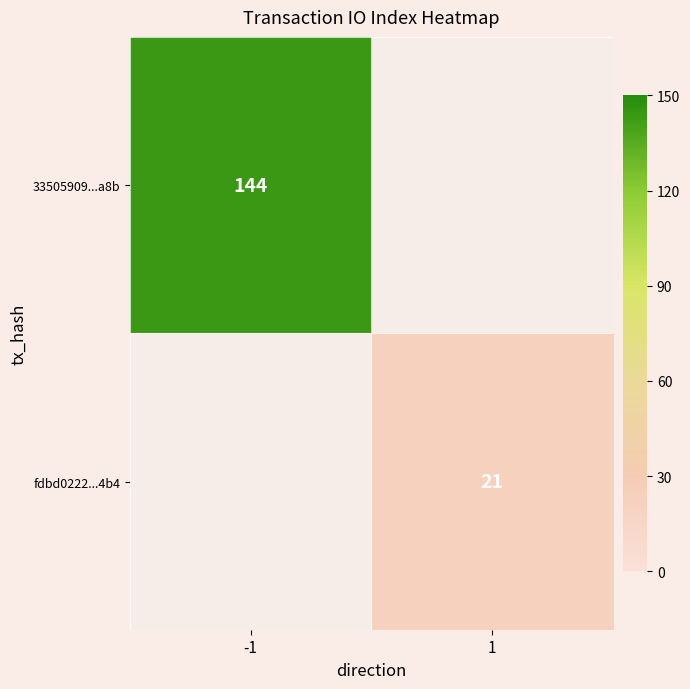

True or false: fdbd0222...4b4 has a value of 37 at 1.

False